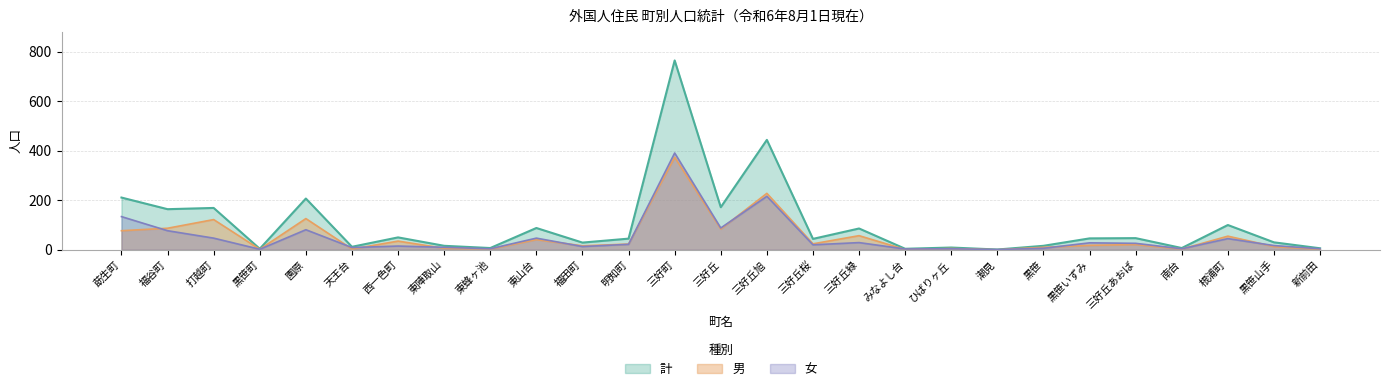

How many interior local valleys does the 男 series have?

9